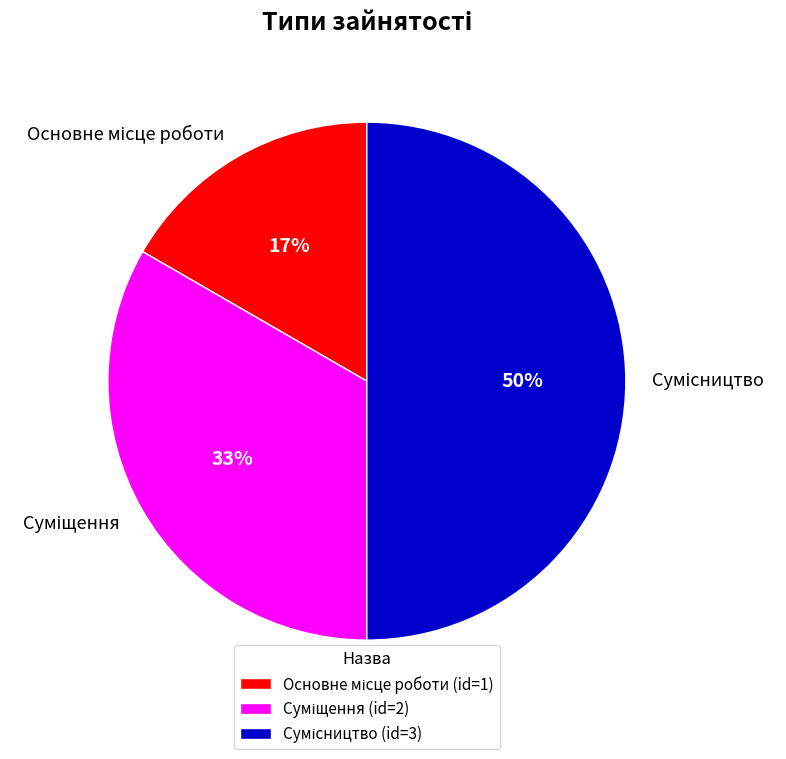

To the nearest percent, what is the average slice percentage?

33%